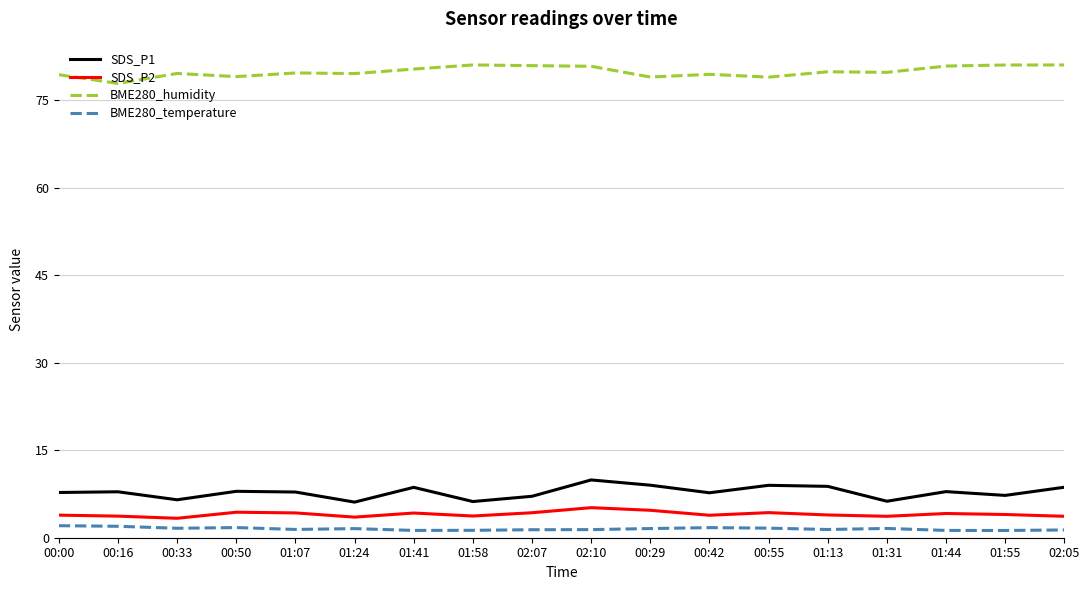

What is the difference between the maximum and second lowest values in the BME280_humidity series?

2.1